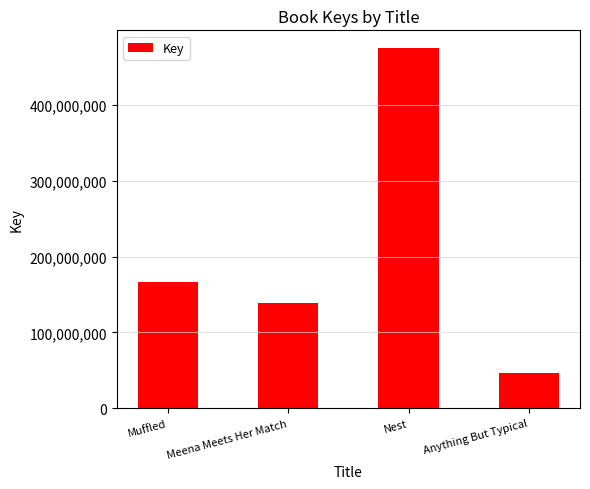

Rank the categories by value from lowest to highest.

Anything But Typical, Meena Meets Her Match, Muffled, Nest